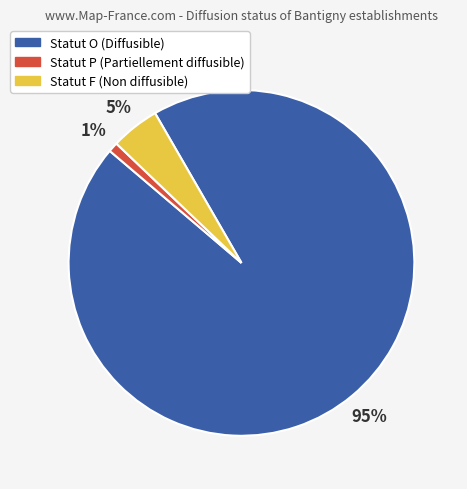

To the nearest percent, what is the average slice percentage?

33%